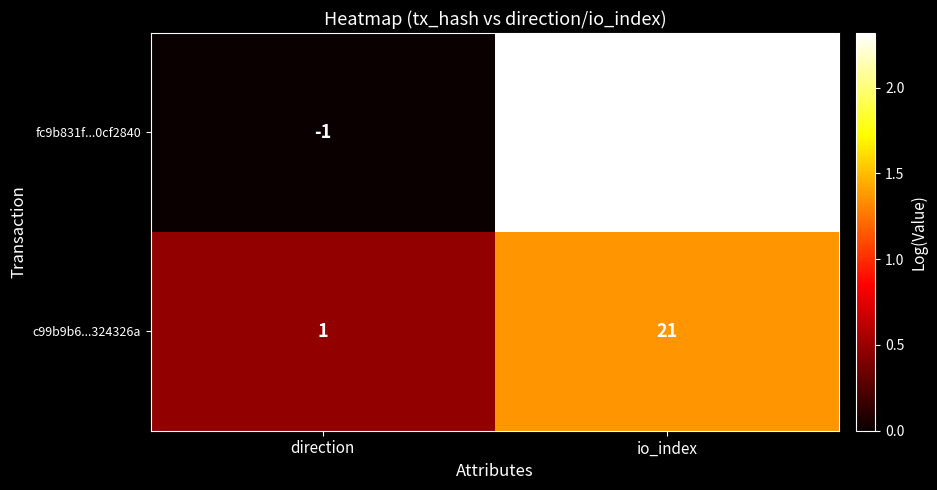

The fc9b831f...0cf2840 series shows 206 at io_index. True or false?

True